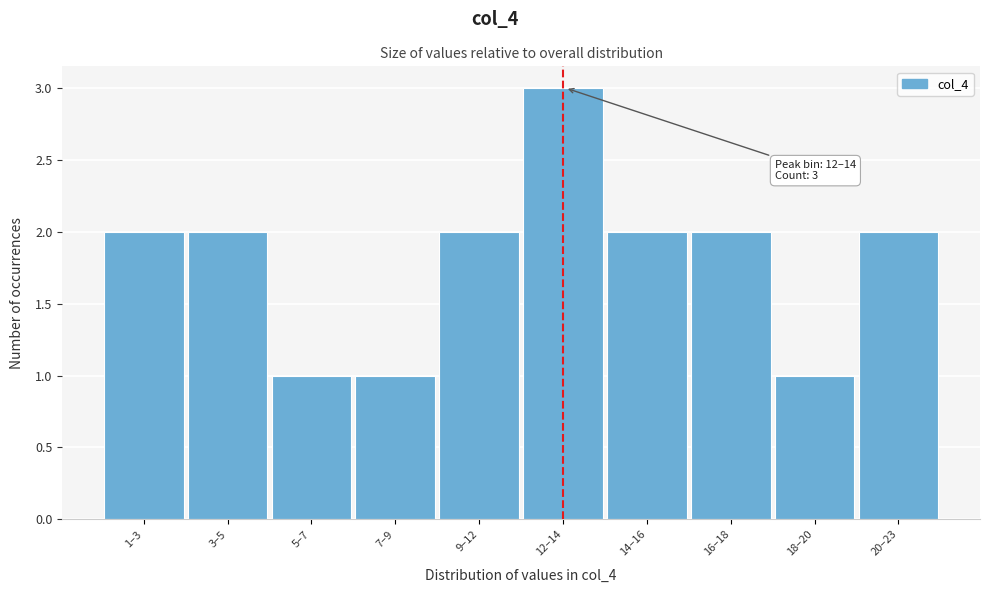

Reading left to right, transcribe all the data shown in this chart.

2	2	1	1	2	3	2	2	1	2